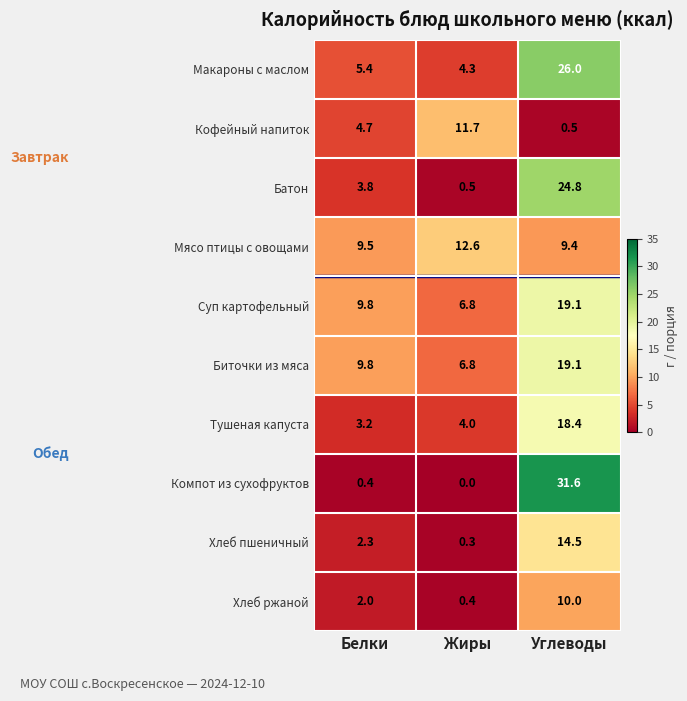

The Батон series shows 41.5 at Углеводы. True or false?

False